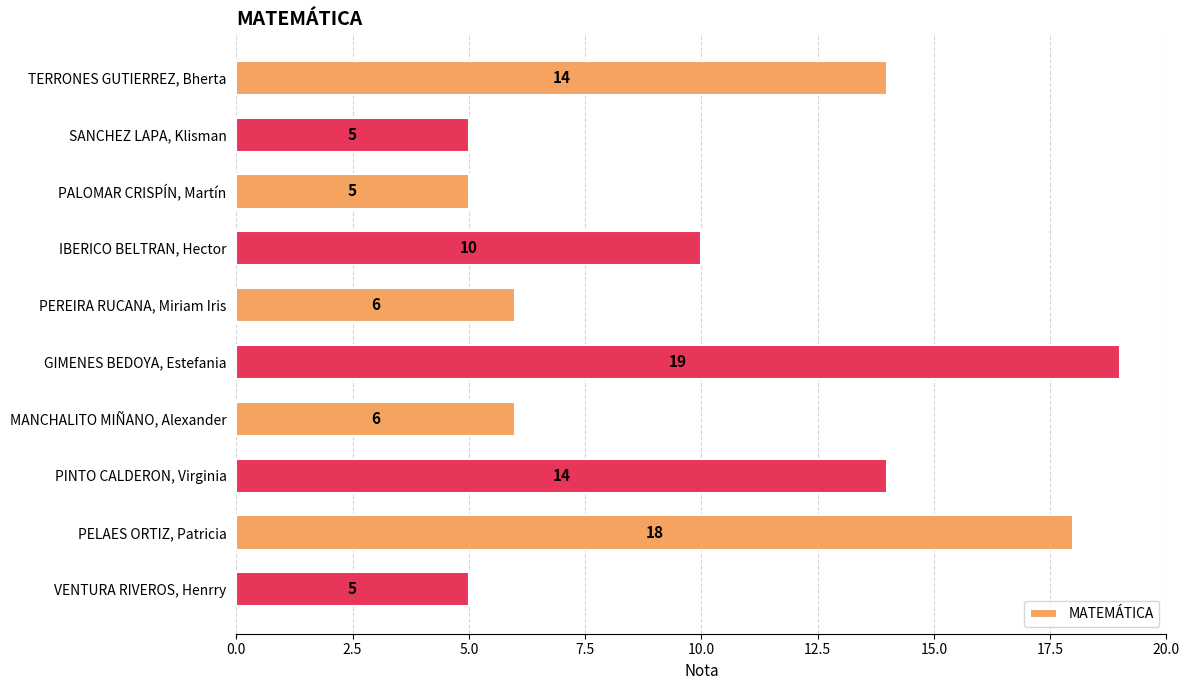

True or false: the data shows 1 at VENTURA RIVEROS, Henrry.

False